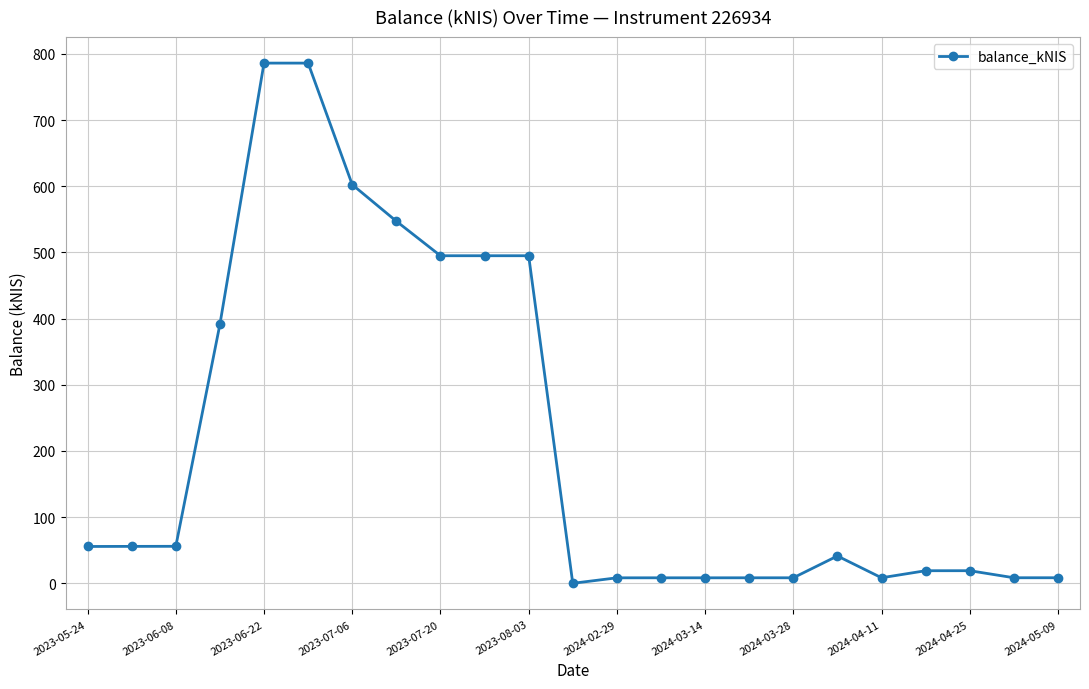

What is the sum of all values?

4911.5